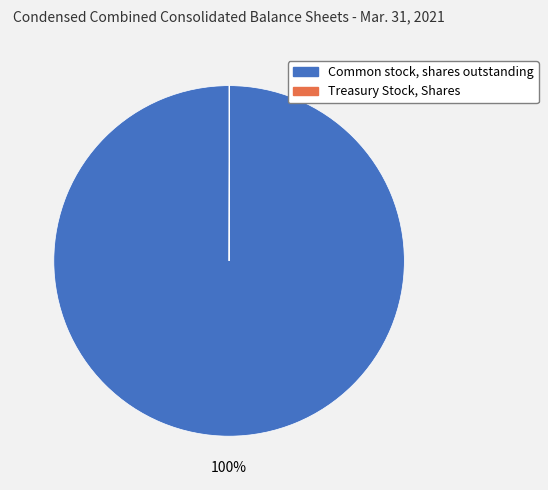

Which slice is the largest?

Common stock, shares outstanding